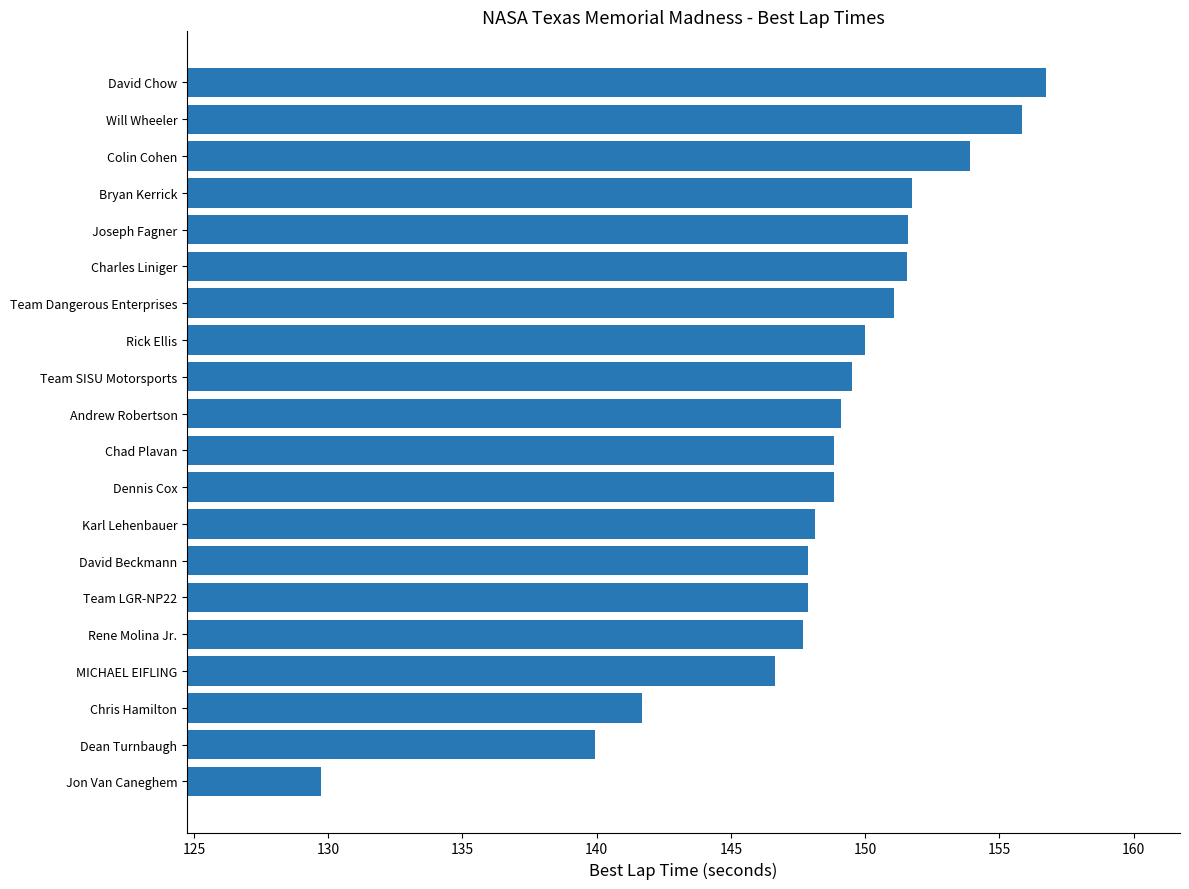

True or false: the data shows 150.0 at Rick Ellis.

True